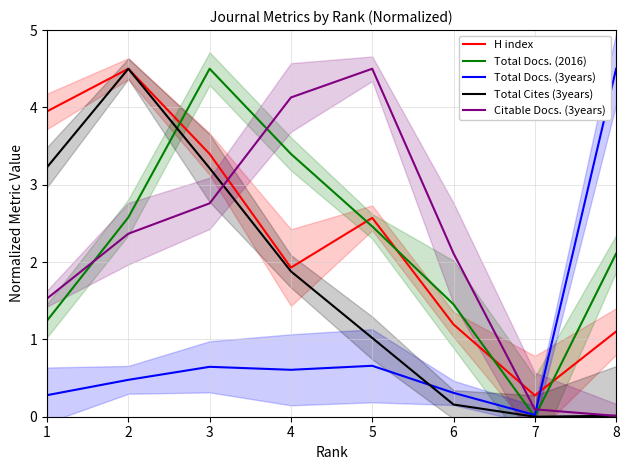

How many intersections are there between Total Docs. (2016) and H index?

5